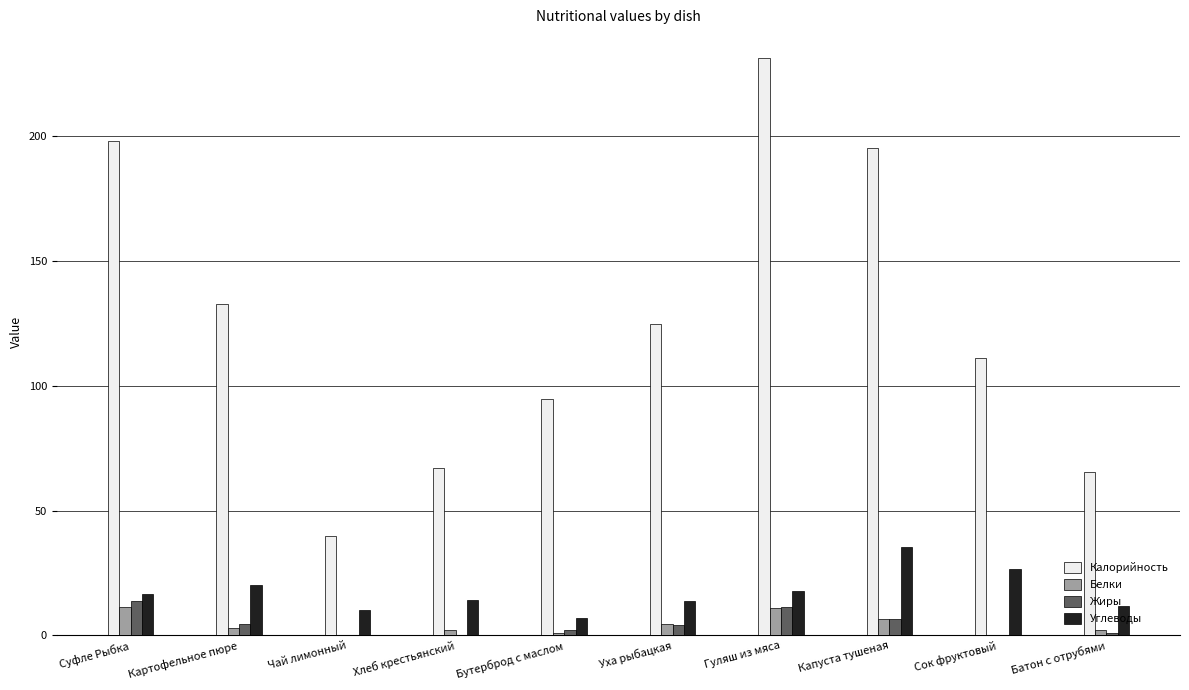

Which series has the largest total across all categories?

Калорийность